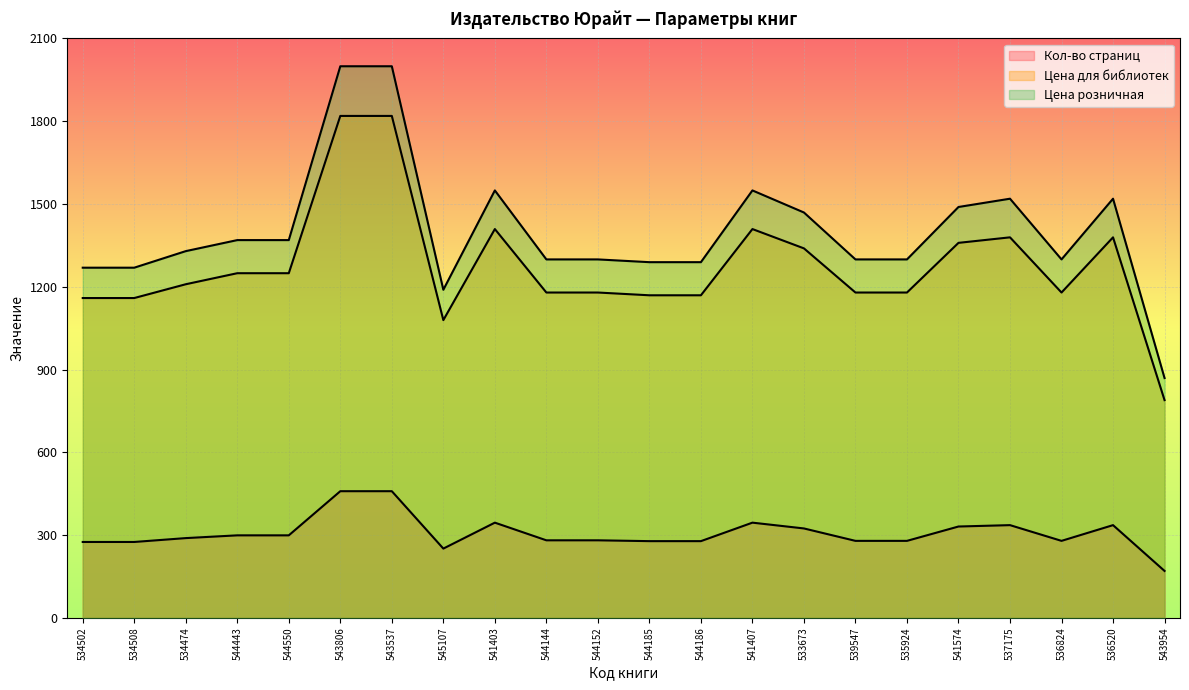

Which category has the highest value across all series?

543806